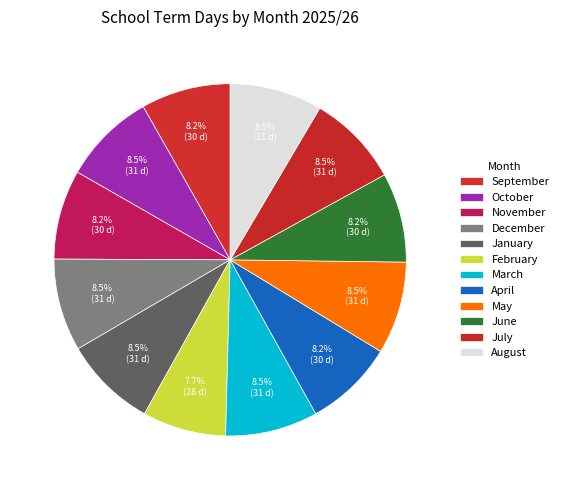

Is it true that August is 1% of the pie?

False